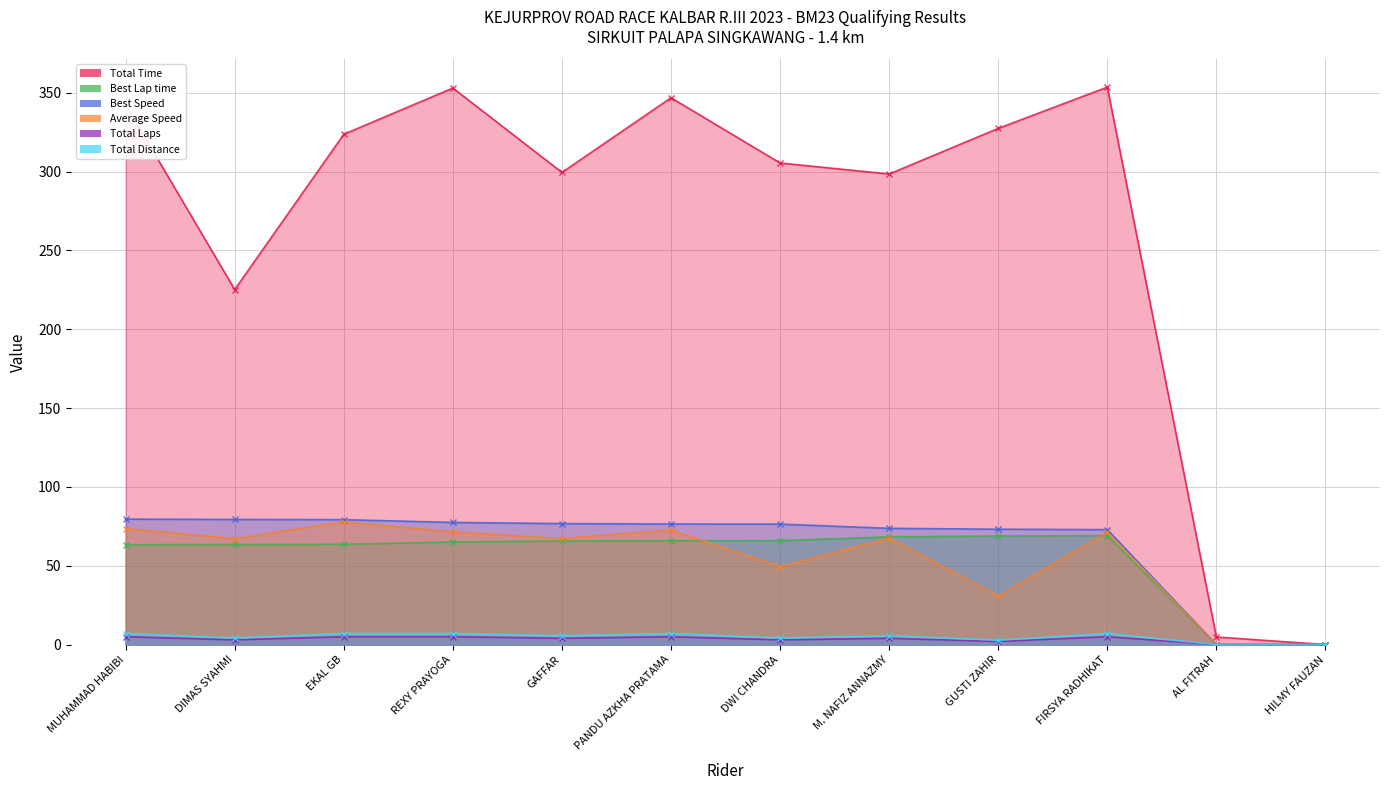

Read the Total Time value at GAFFAR.

299.4